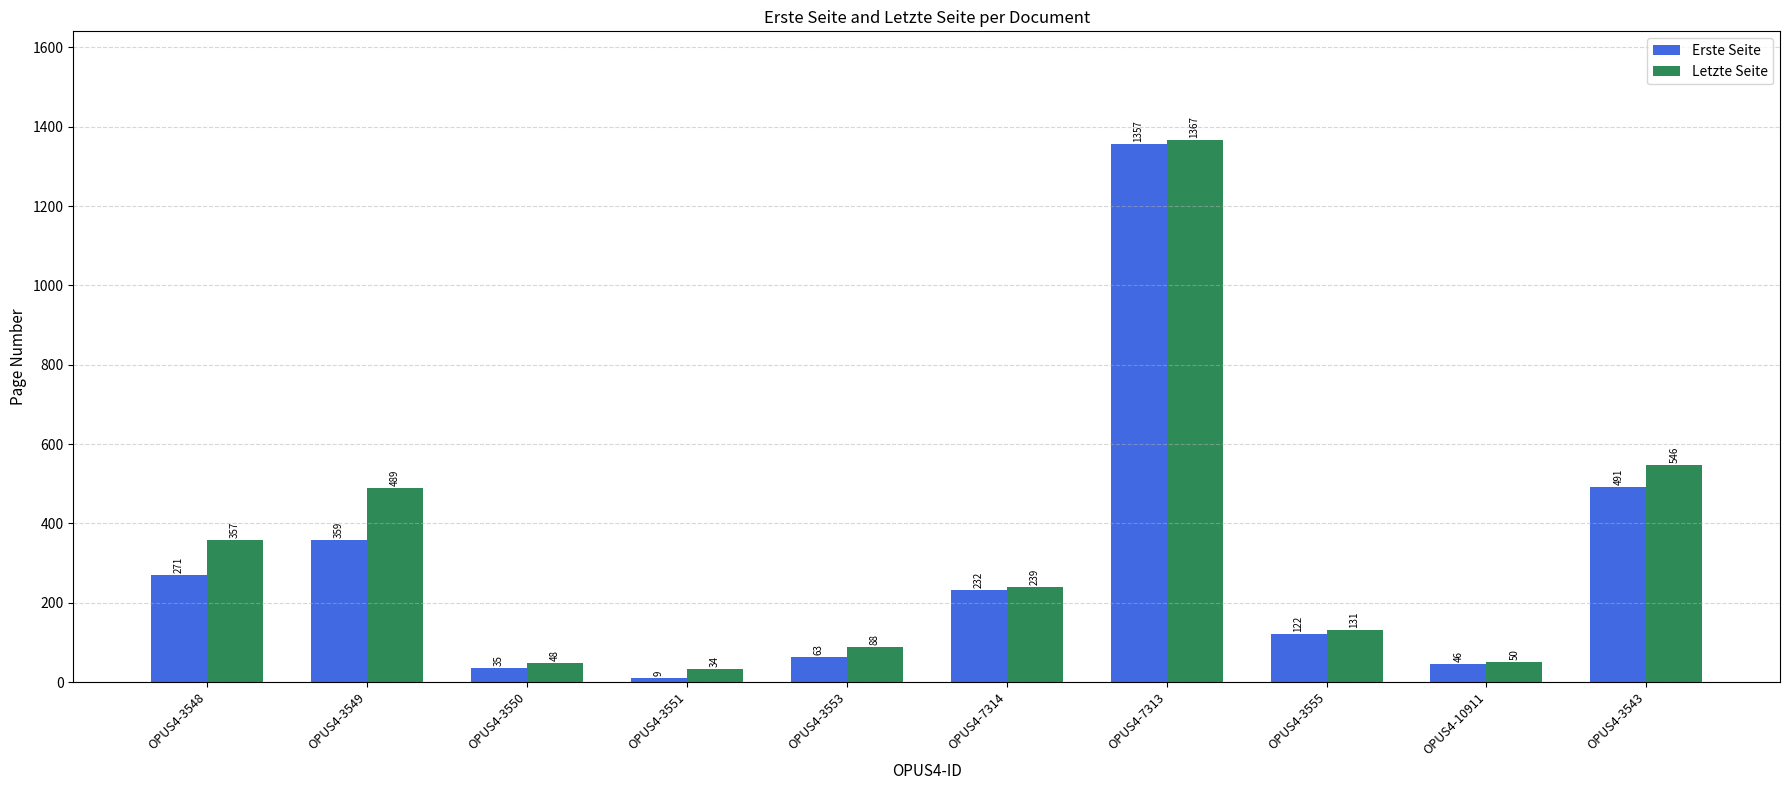

Reading right to left, what are all the values shown in this chart?

Erste Seite: OPUS4-3543=491	OPUS4-10911=46	OPUS4-3555=122	OPUS4-7313=1357	OPUS4-7314=232	OPUS4-3553=63	OPUS4-3551=9	OPUS4-3550=35	OPUS4-3549=359	OPUS4-3548=271
Letzte Seite: OPUS4-3543=546	OPUS4-10911=50	OPUS4-3555=131	OPUS4-7313=1367	OPUS4-7314=239	OPUS4-3553=88	OPUS4-3551=34	OPUS4-3550=48	OPUS4-3549=489	OPUS4-3548=357